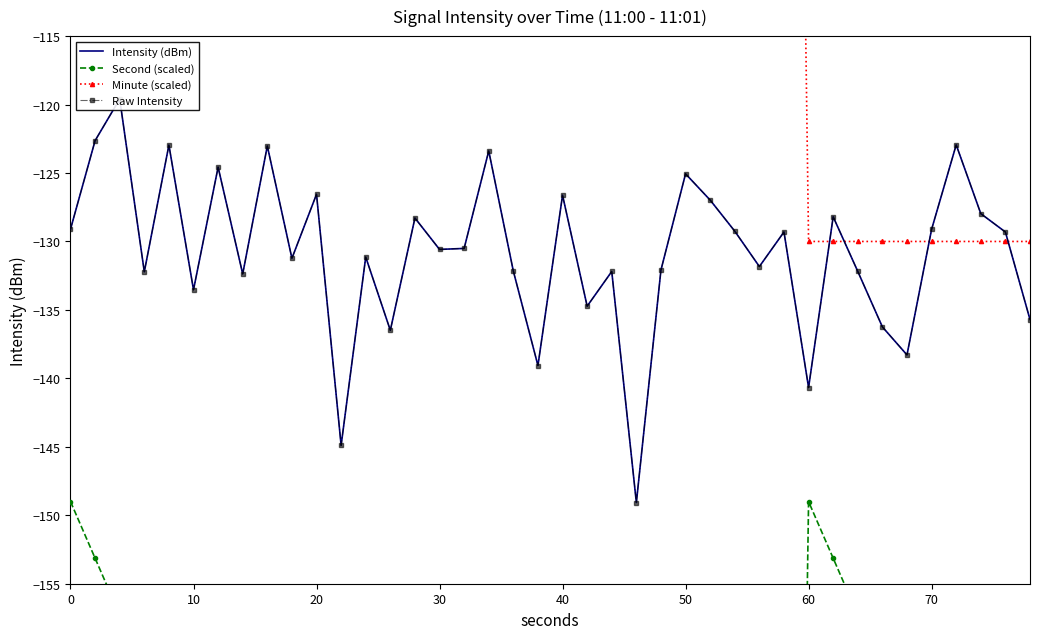

At how many categories does at least one series exceed -261?

40